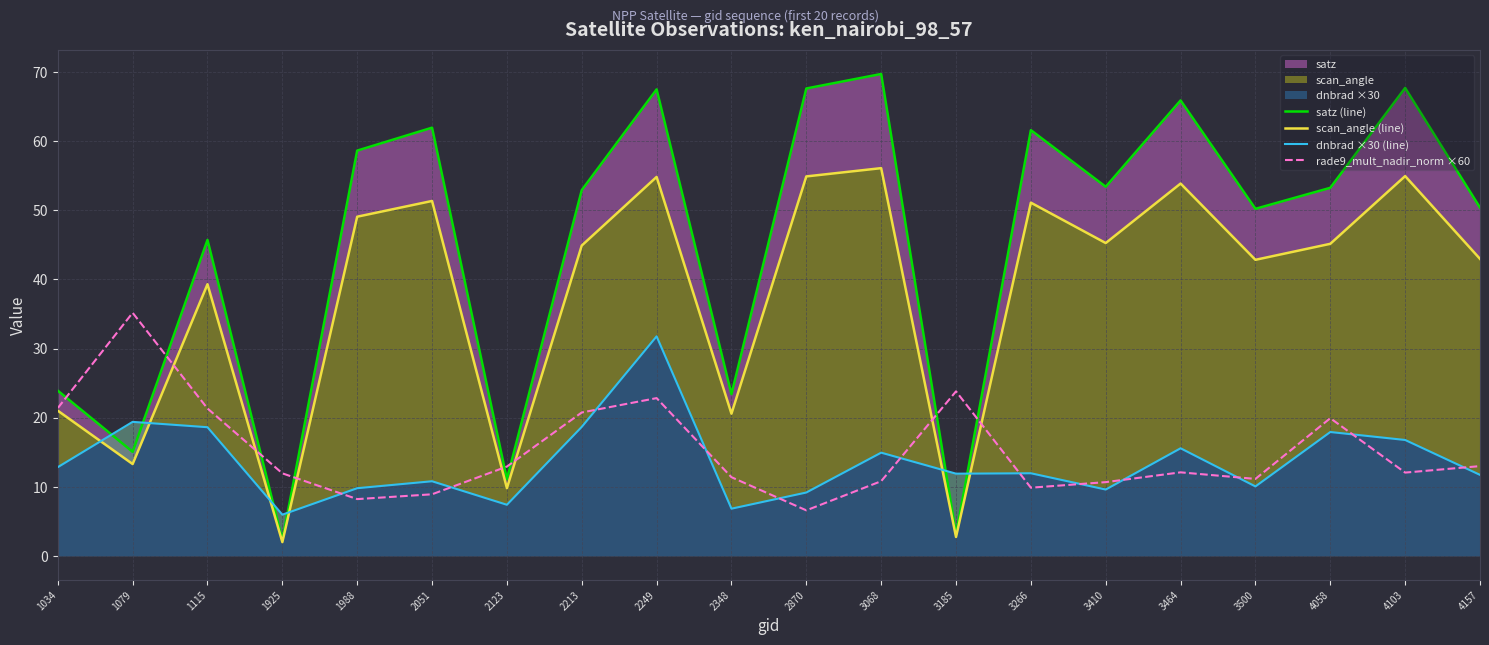

What is the maximum value shown in the chart?

69.7